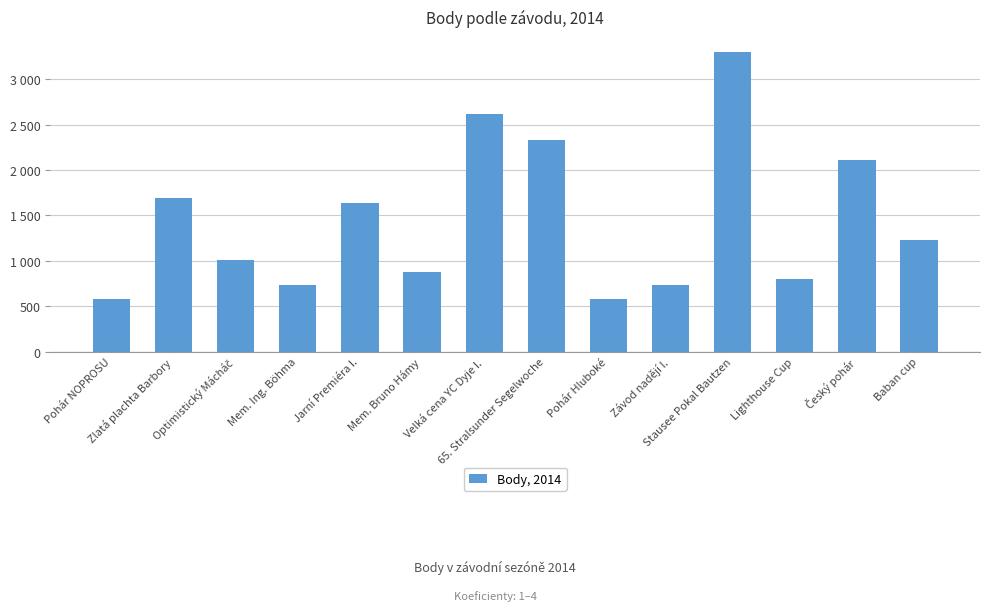

List the labels in order of value, smallest first.

Pohár NOPROSU, Pohár Hluboké, Mem. Ing. Böhma, Závod nadějí I., Lighthouse Cup, Mem. Bruno Hámy, Optimistický Mácháč, Baban cup, Jarní Premiéra I., Zlatá plachta Barbory, Český pohár, 65. Stralsunder Segelwoche, Velká cena YC Dyje I., Stausee Pokal Bautzen